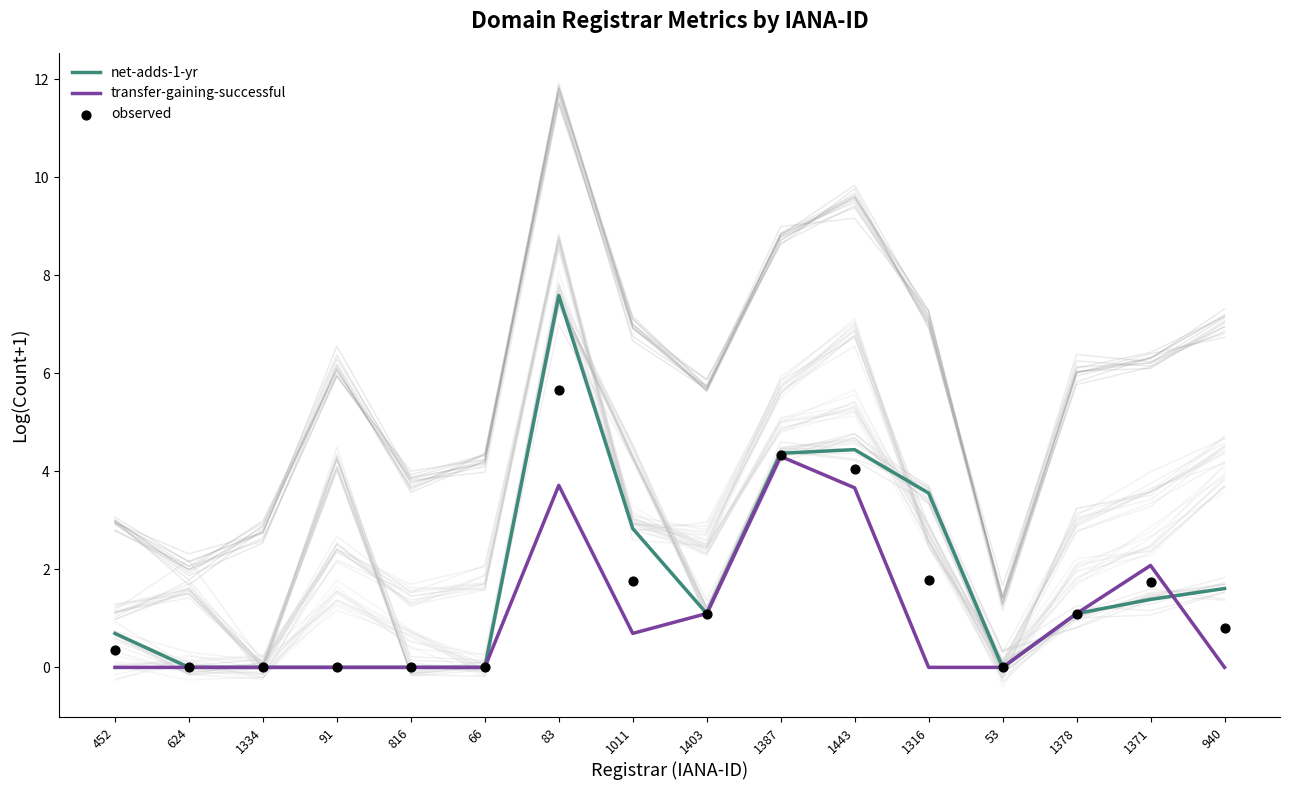

What is the total value across all series at 1011?

5.3